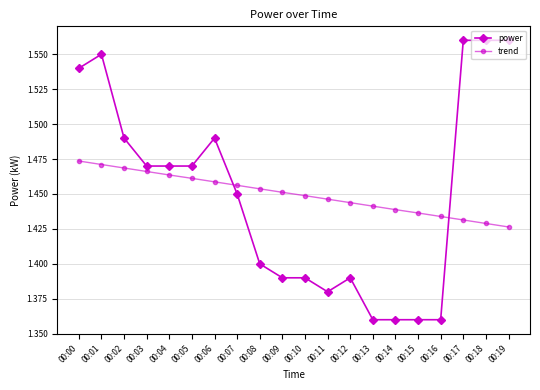

The value of power at 00:04 is 0.7. True or false?

False